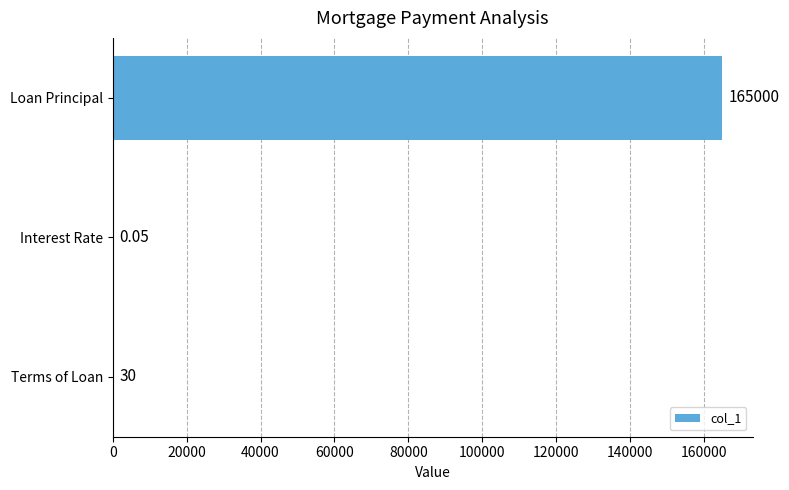

At which category does the chart reach its peak across all series?

Loan Principal